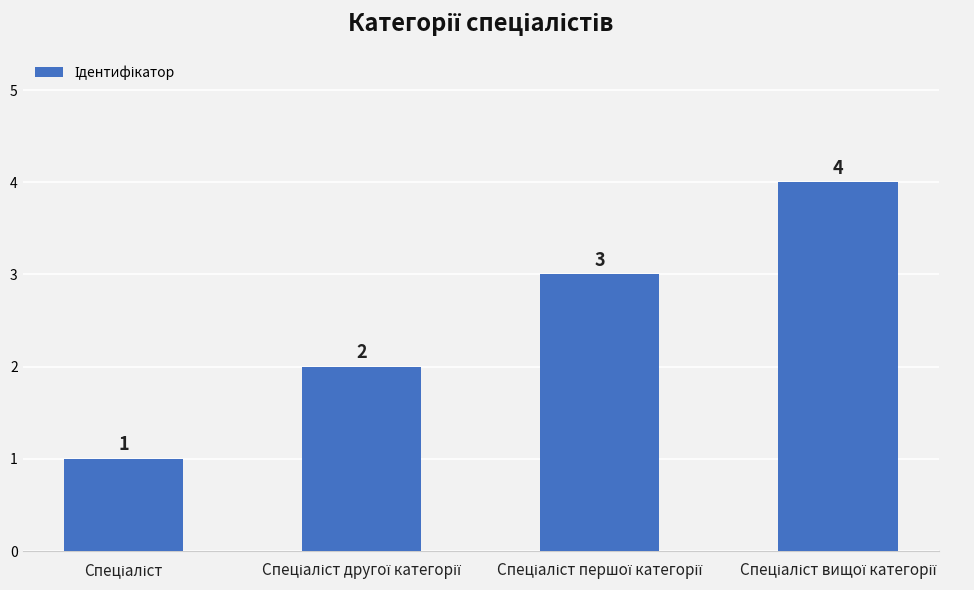

What is the difference between the maximum and minimum values?

3